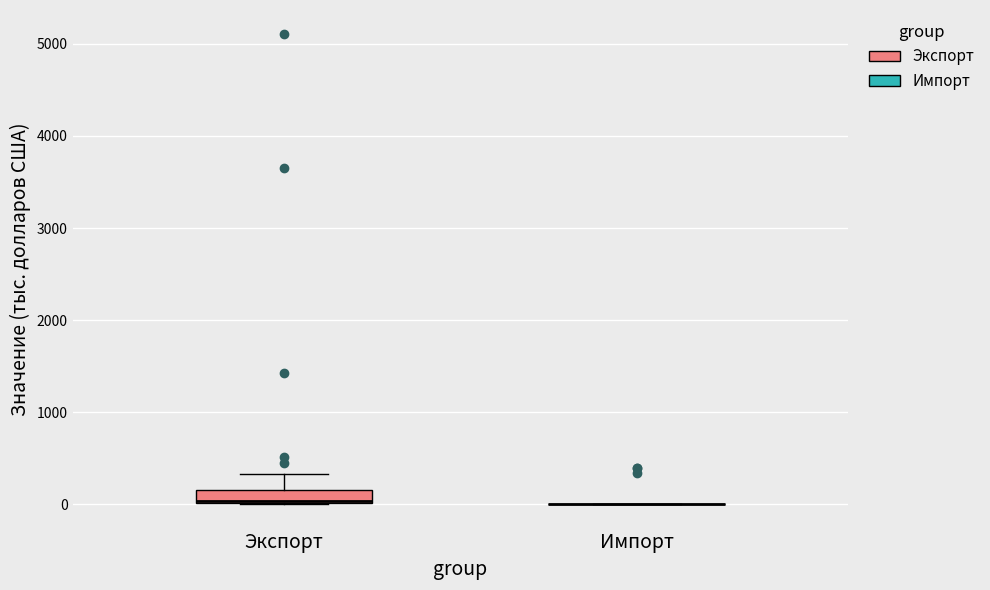

Comparing the boxes themselves (not the whiskers), which one is the tallest?

Экспорт